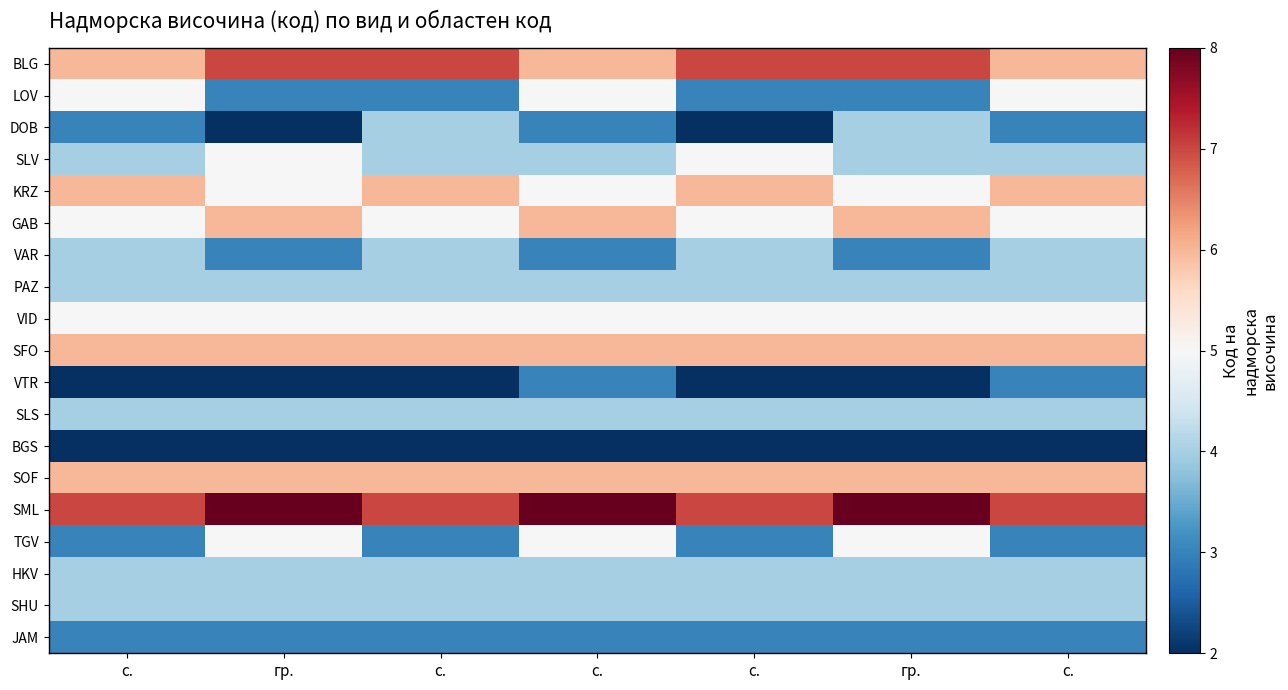

Which series changed the most between с. and гр.?

LOV